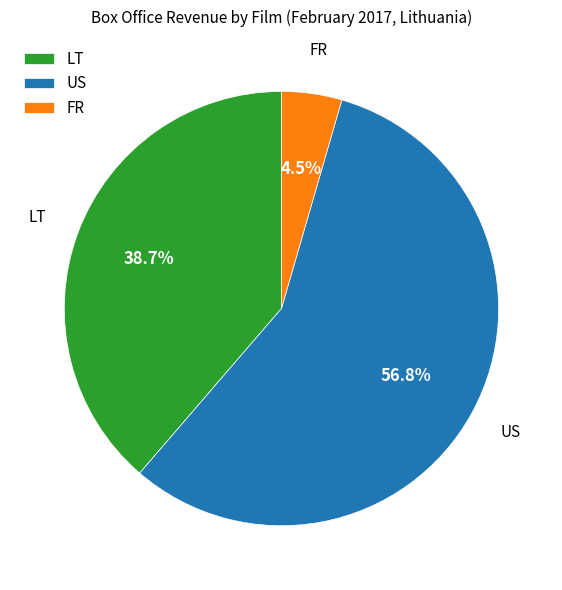

How many segments does this pie chart have?

3